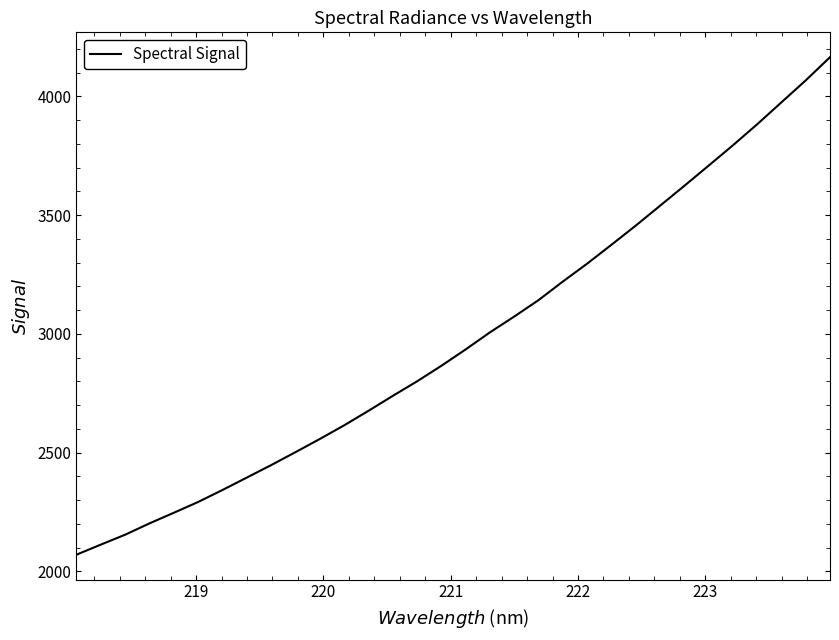

What is the difference between the maximum and minimum values?

2095.0